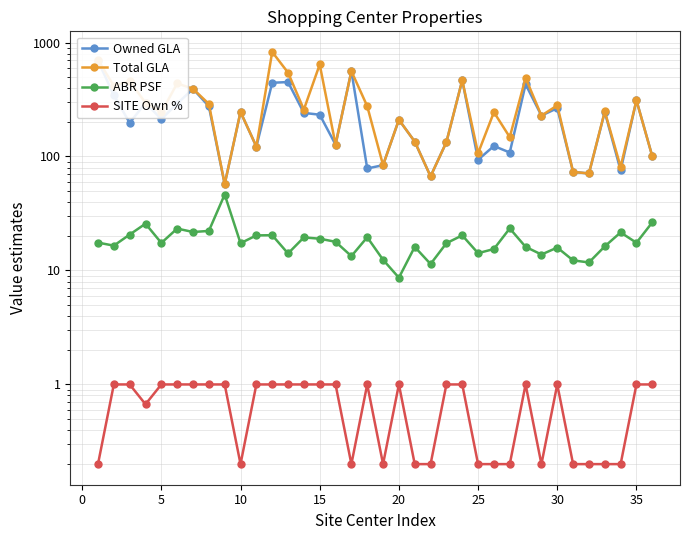

Is the value of ABR PSF at 35 greater than the value of SITE Own % at 30?

Yes